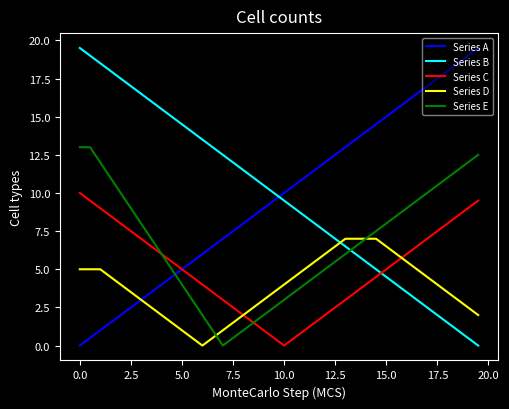

What is the highest value of the Series E series?

13.0